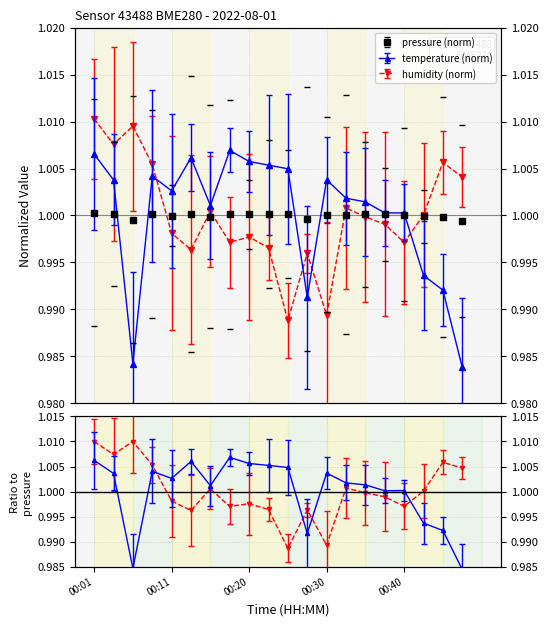

What is the minimum value shown in the chart?

1.0